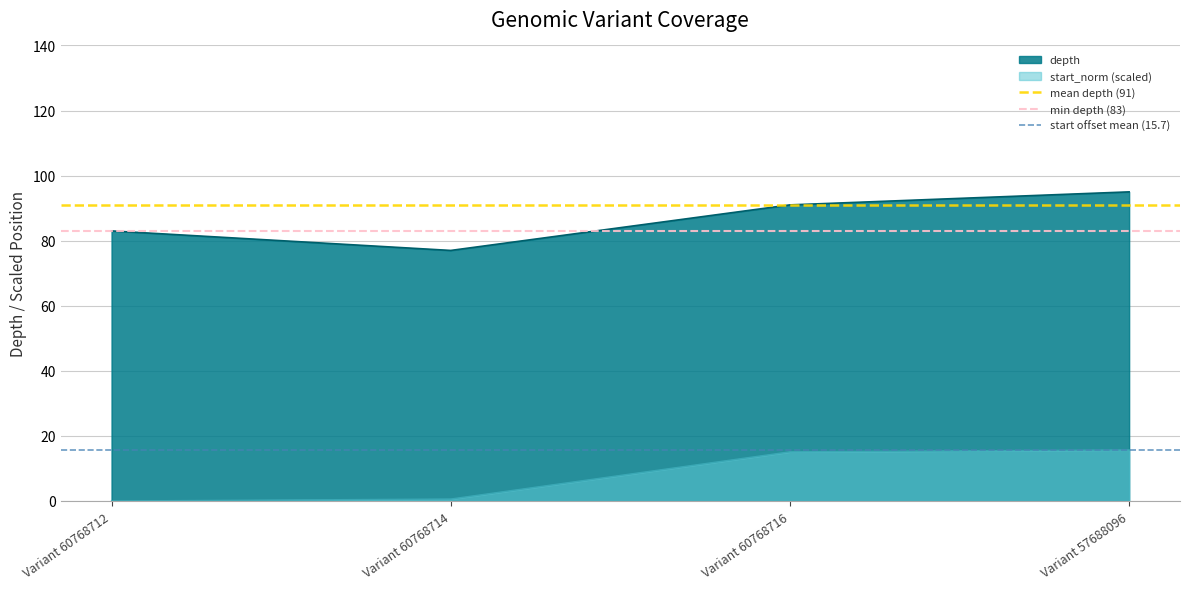

At which label is mean depth (91) closest to 91?

Variant 60768712